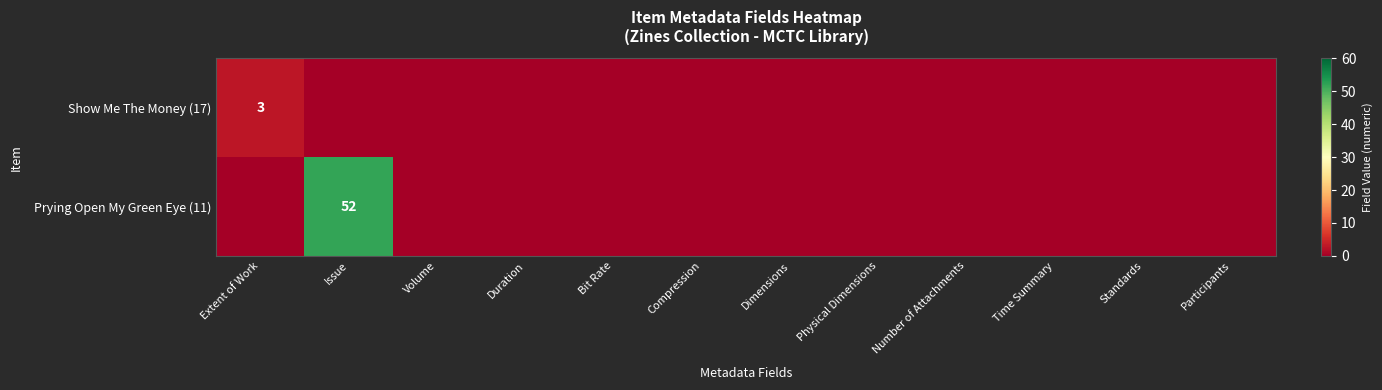

At how many categories does at least one series exceed 36?

1